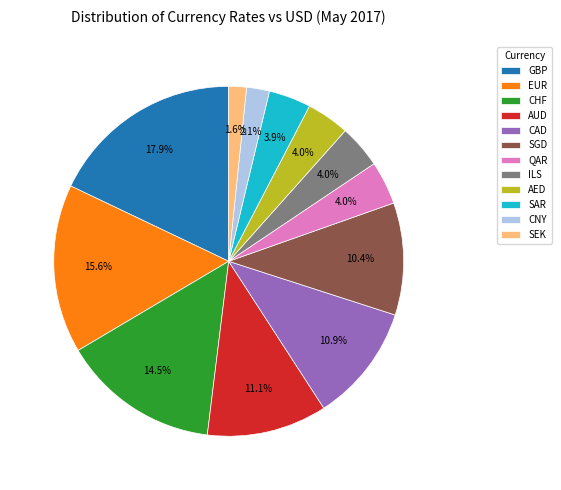

To the nearest percent, what is the combined percentage of QAR and CAD?

15%